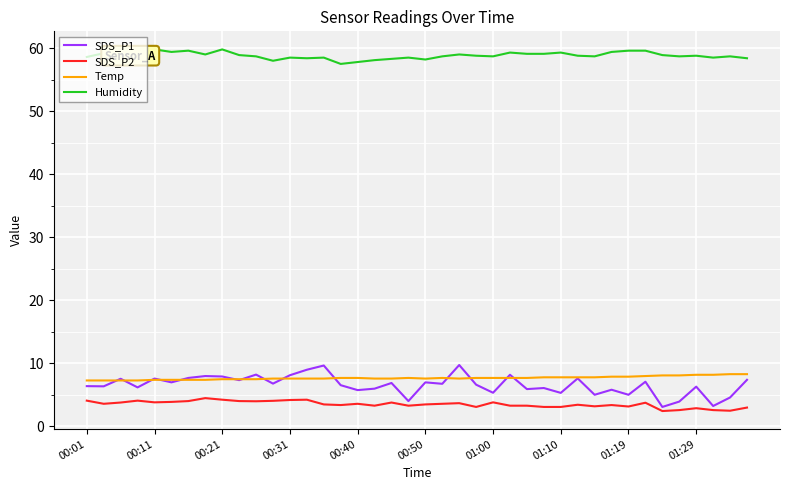

Read the SDS_P2 value at 00:11.

3.8